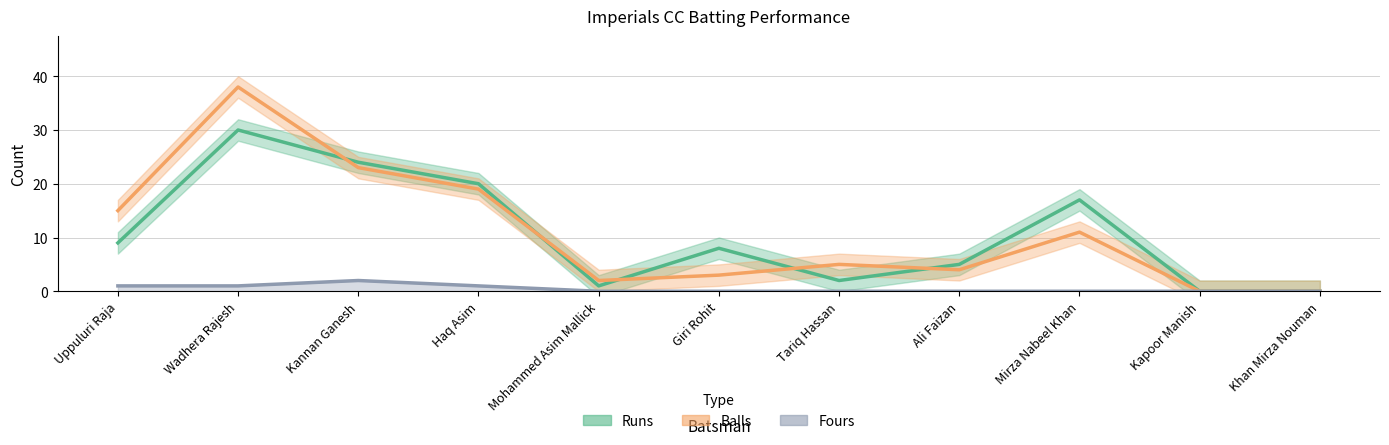

Reading left to right, transcribe all the data shown in this chart.

Runs: 9	30	24	20	1	8	2	5	17	0	0
Balls: 15	38	23	19	2	3	5	4	11	0	0
Fours: 1	1	2	1	0	0	0	0	0	0	0